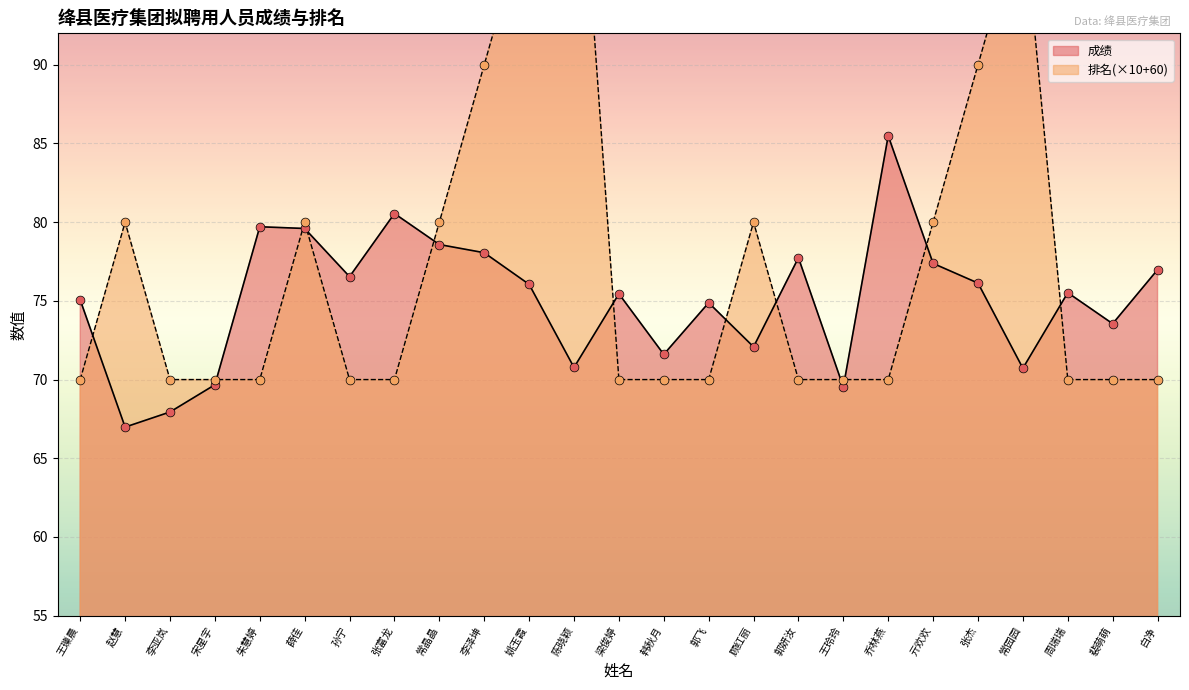

What are all the series names shown in the legend?

成绩, 排名